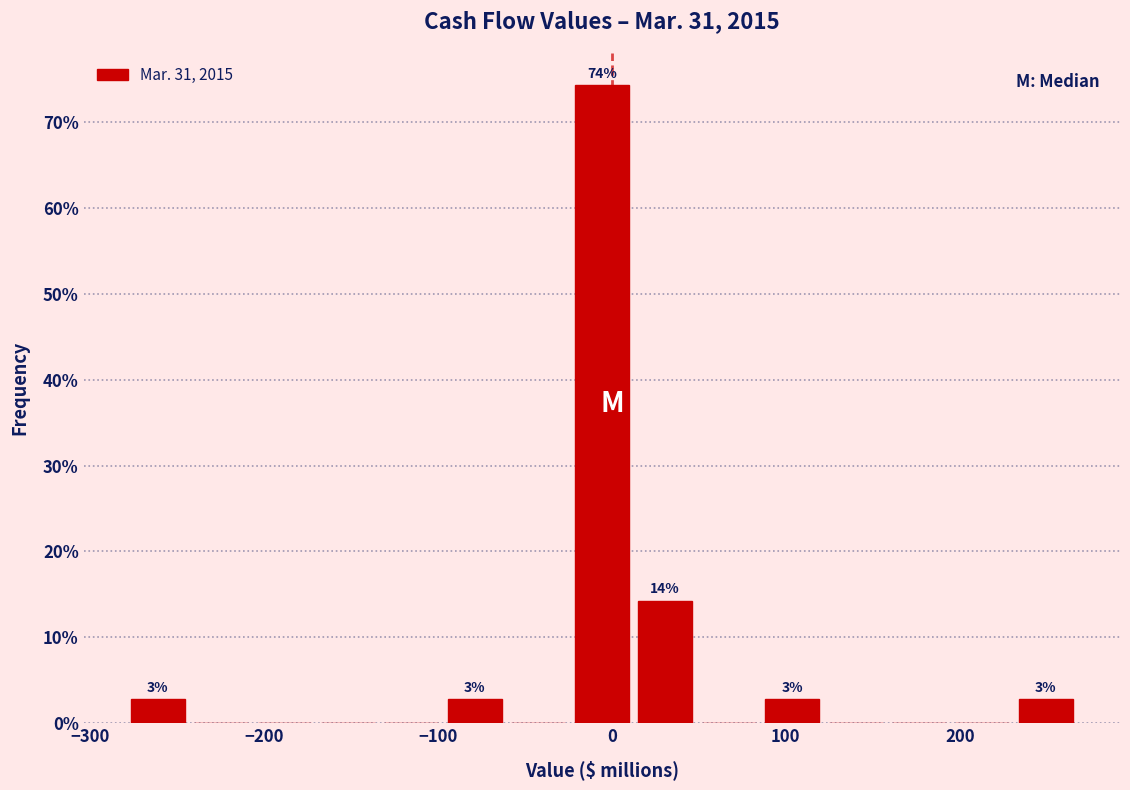

Read against the x-axis, roughly where is the centre of the tallest bar?

-10